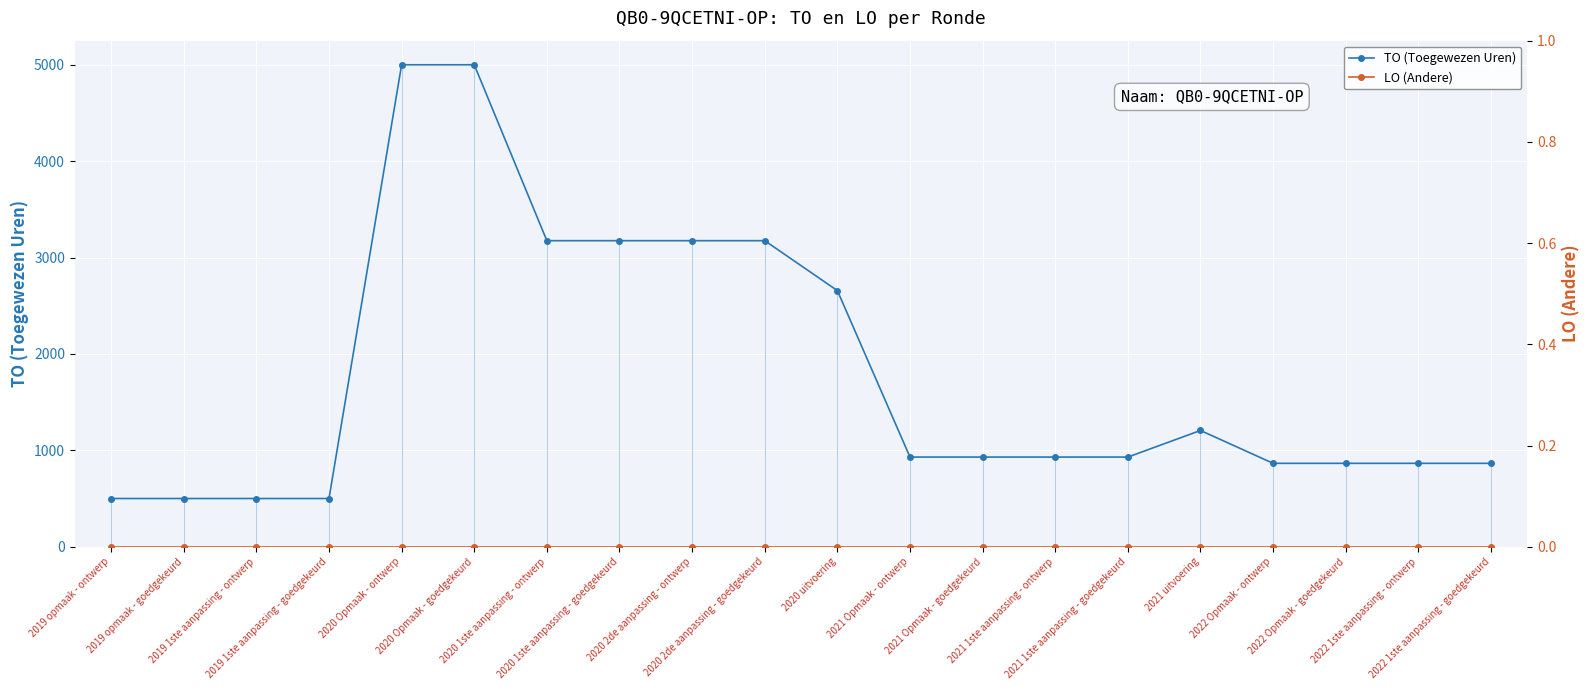

True or false: LO has more than 2 points higher than both neighbors.

False